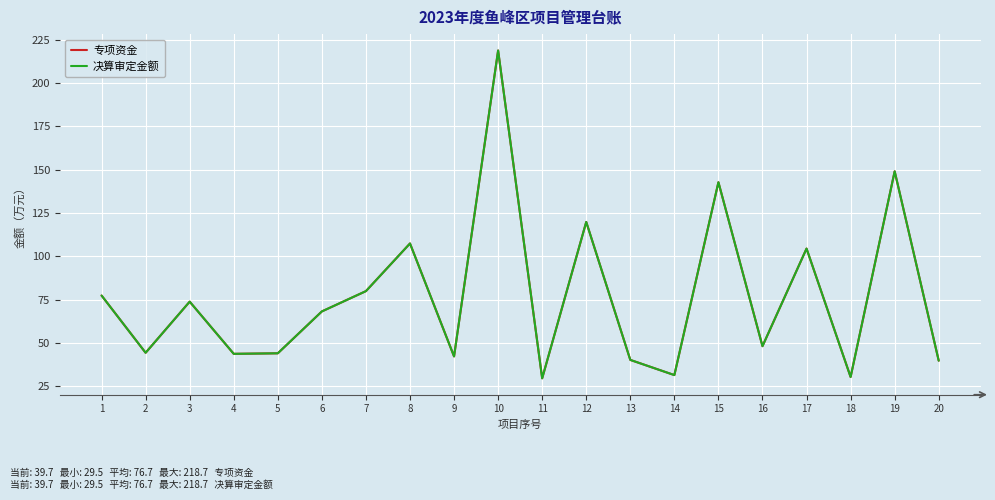

Does the chart display data point markers on the line(s)?

No